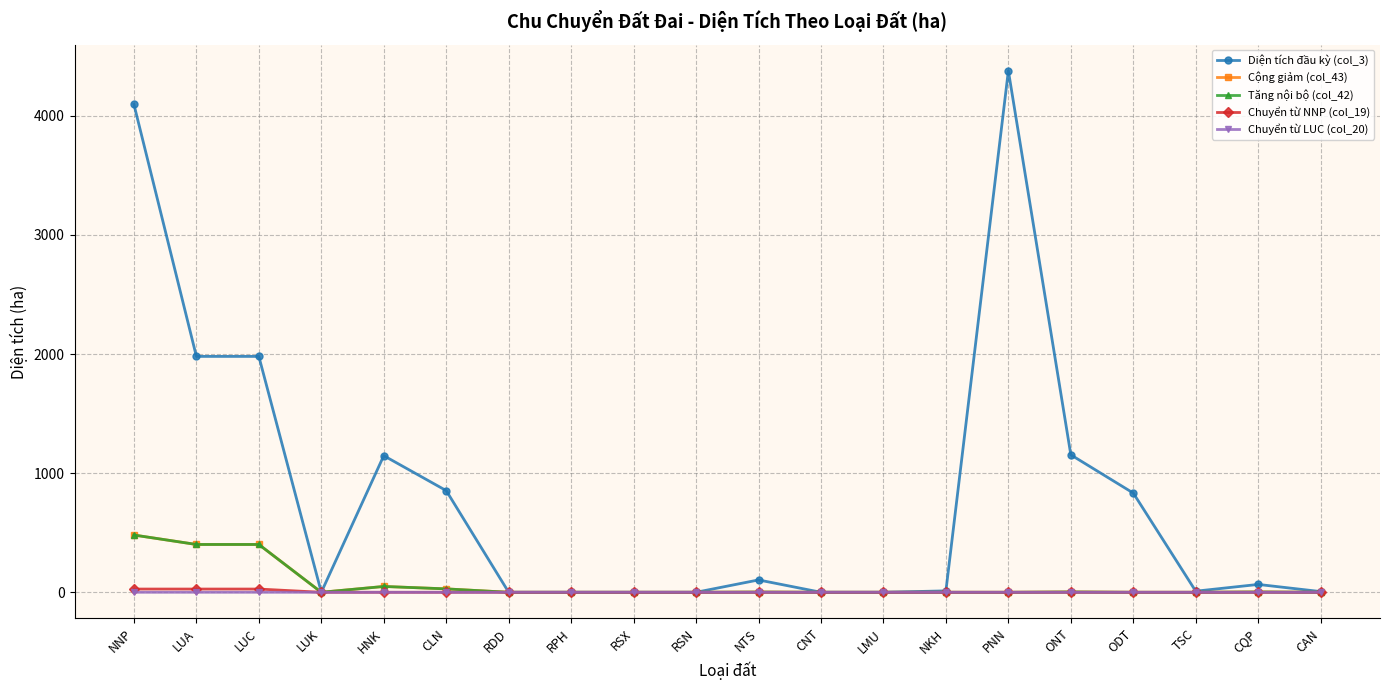

Does the chart have visible grid lines?

Yes